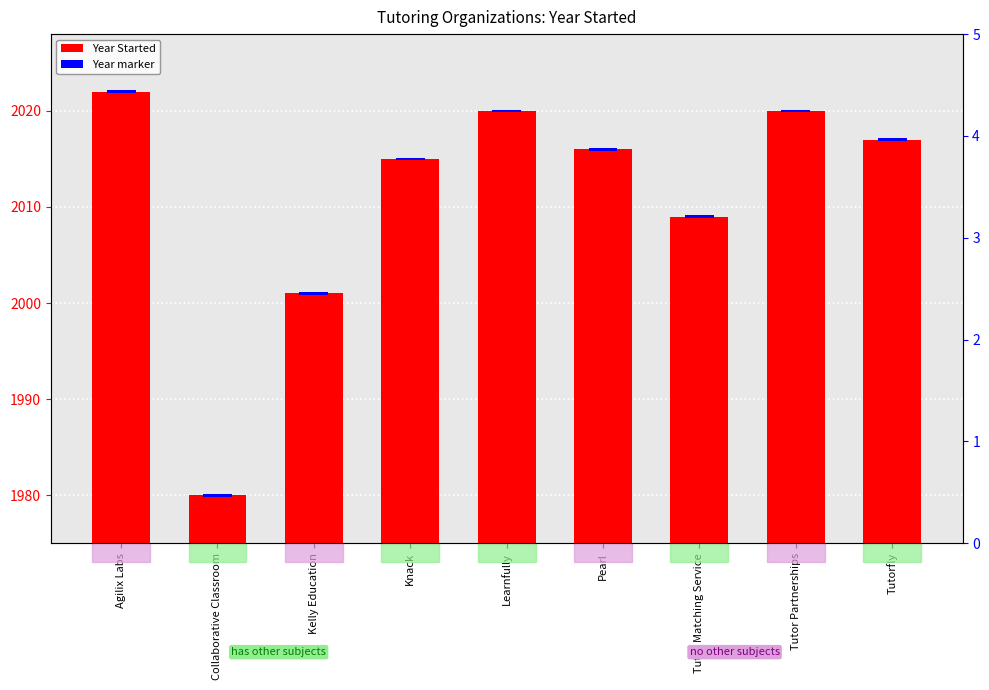

Is it true that Year marker equals 0.5 at Kelly Education?

False